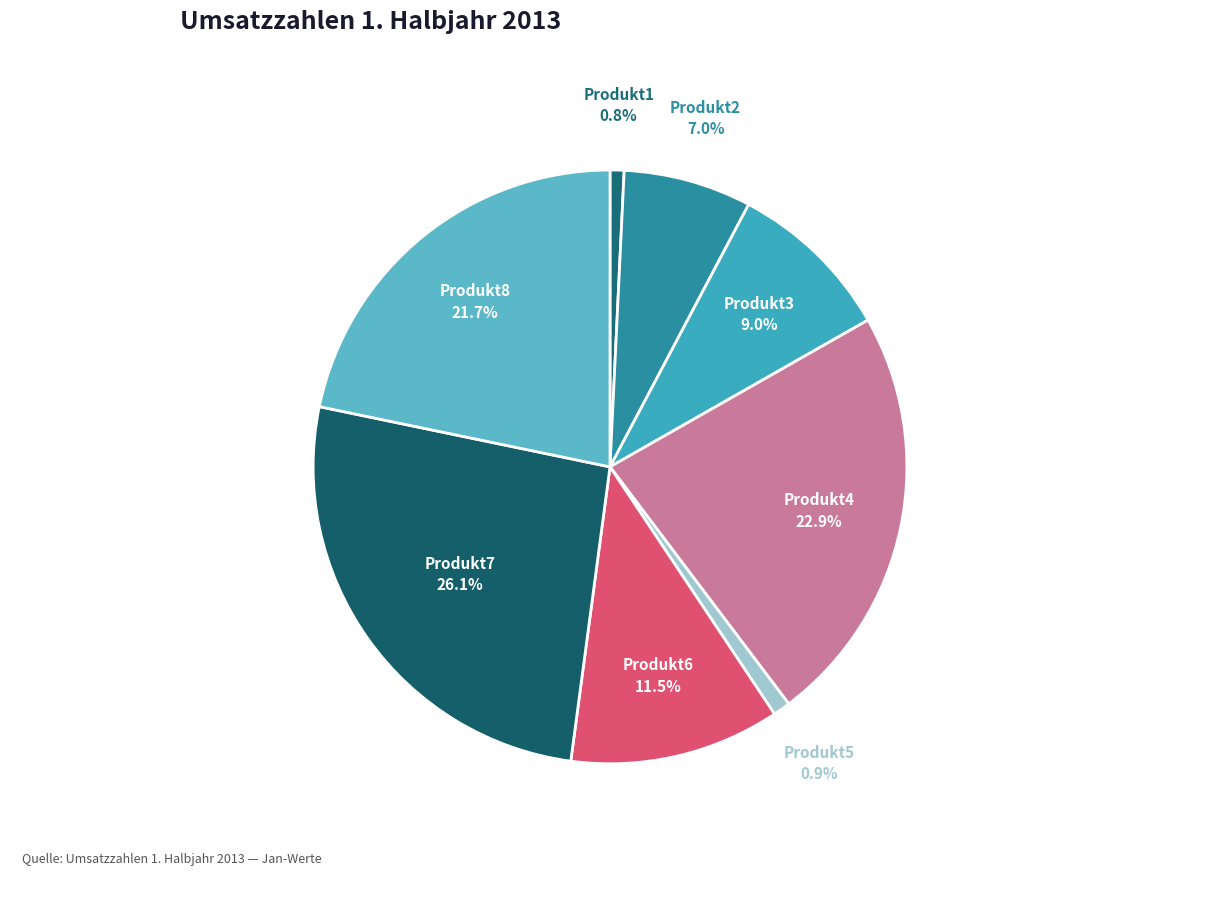

Count the number of slices in the pie.

8